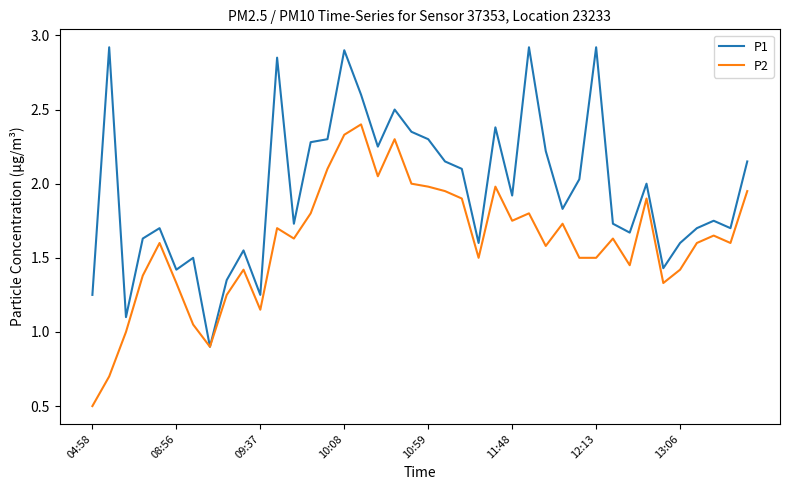

Which series has the widest spread of values?

P1